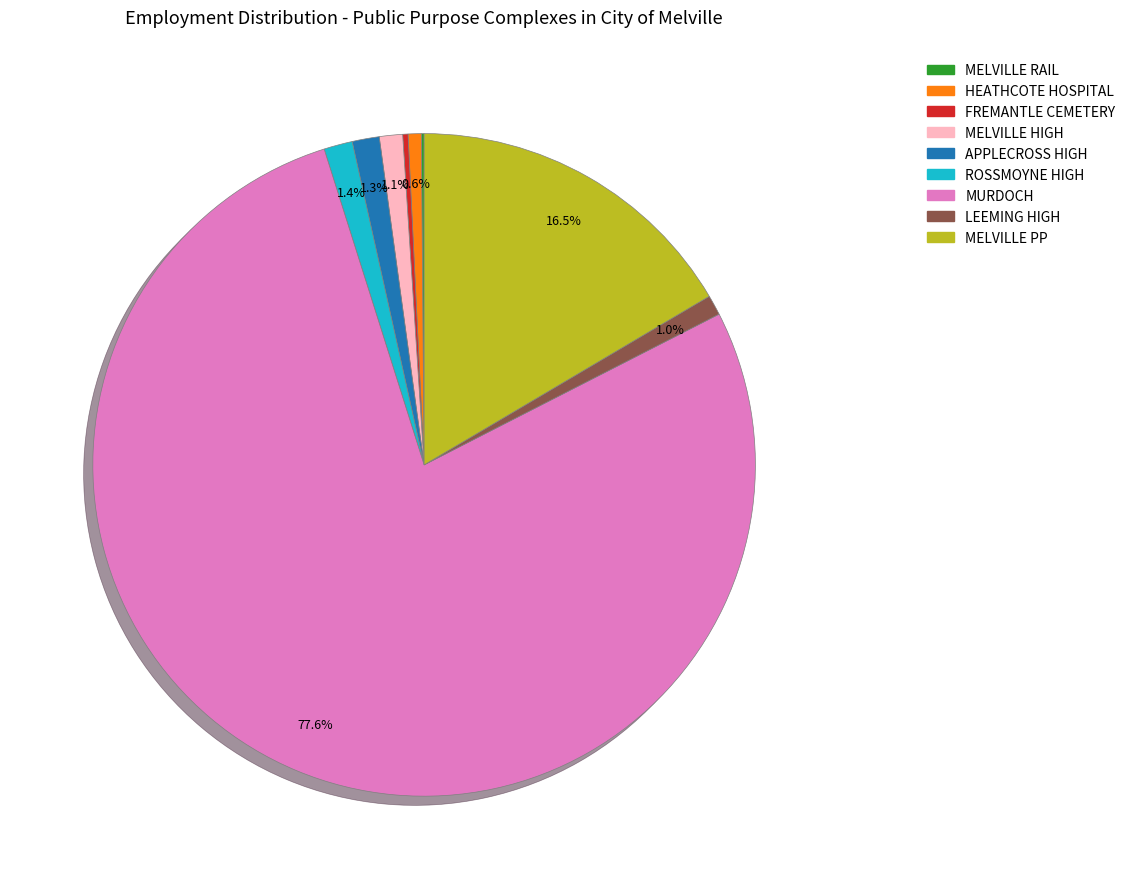

What is the ratio of the value at APPLECROSS HIGH to the value at MELVILLE HIGH?

1.2